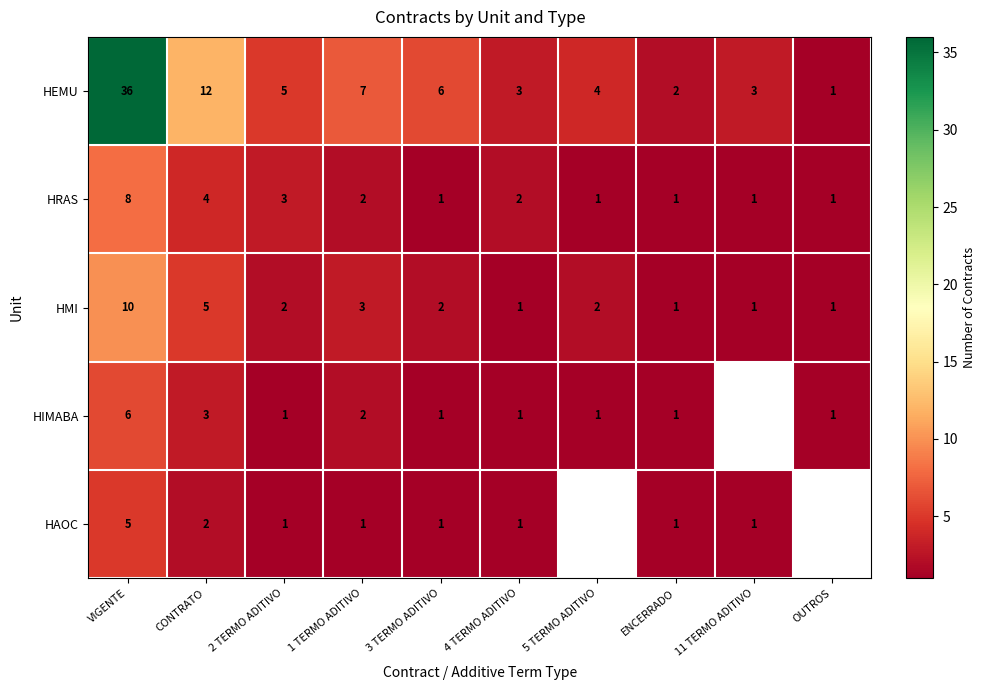

The value of HMI at ENCERRADO is 1. True or false?

True